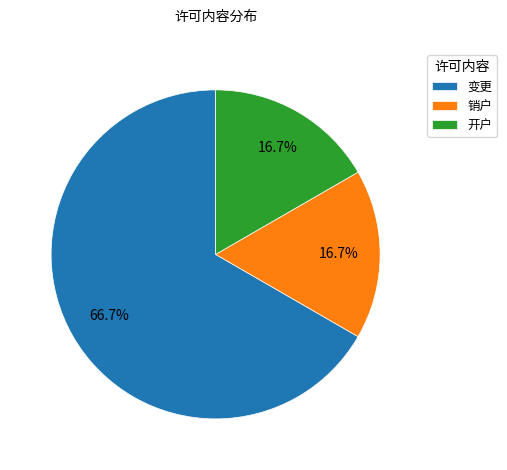

What portion of the pie excludes 开户?

83.3%